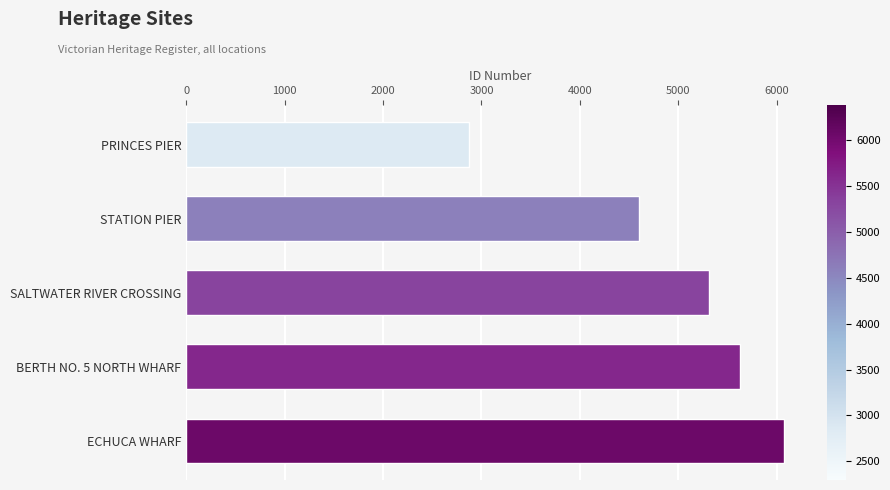

At which label is the value closest to 4473?

STATION PIER